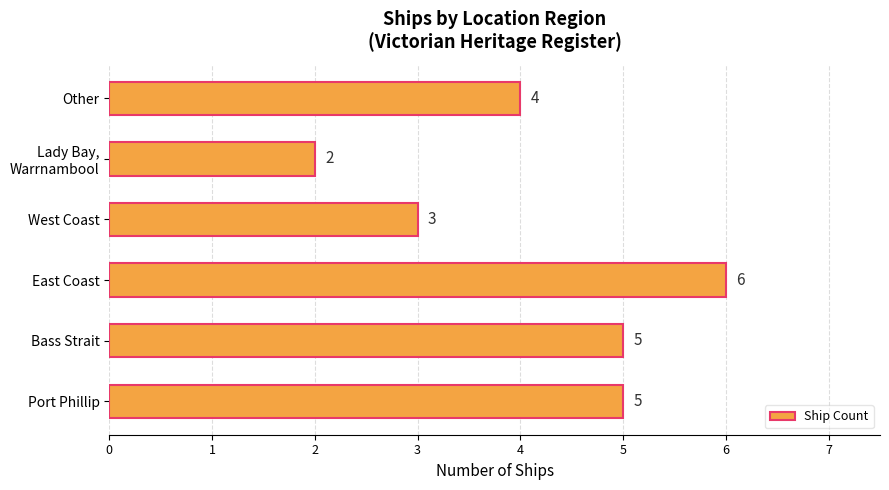

What is the minimum value shown in the chart?

2